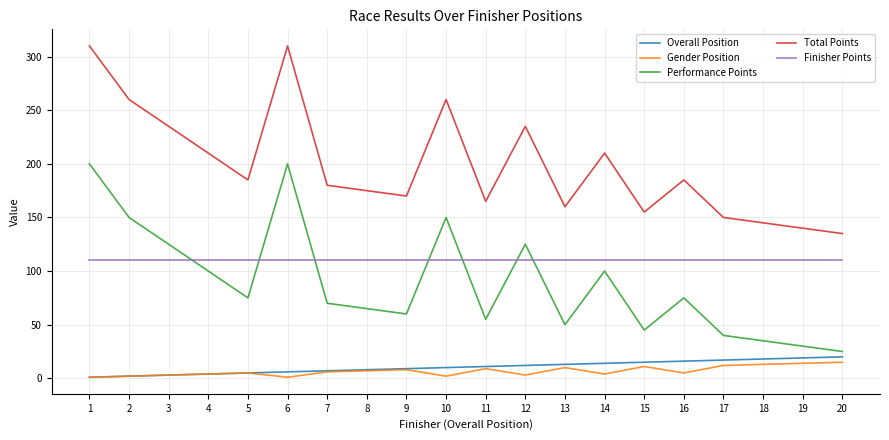

What is the greatest value displayed?

310